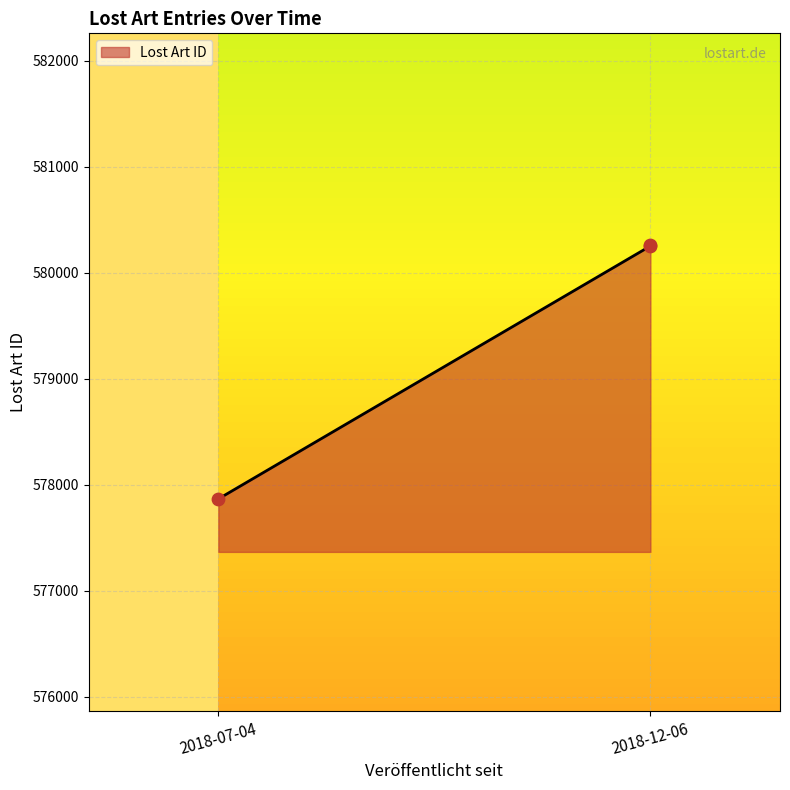

Approximately how many times larger is the value at 2018-07-04 compared to 2018-12-06?

1.0